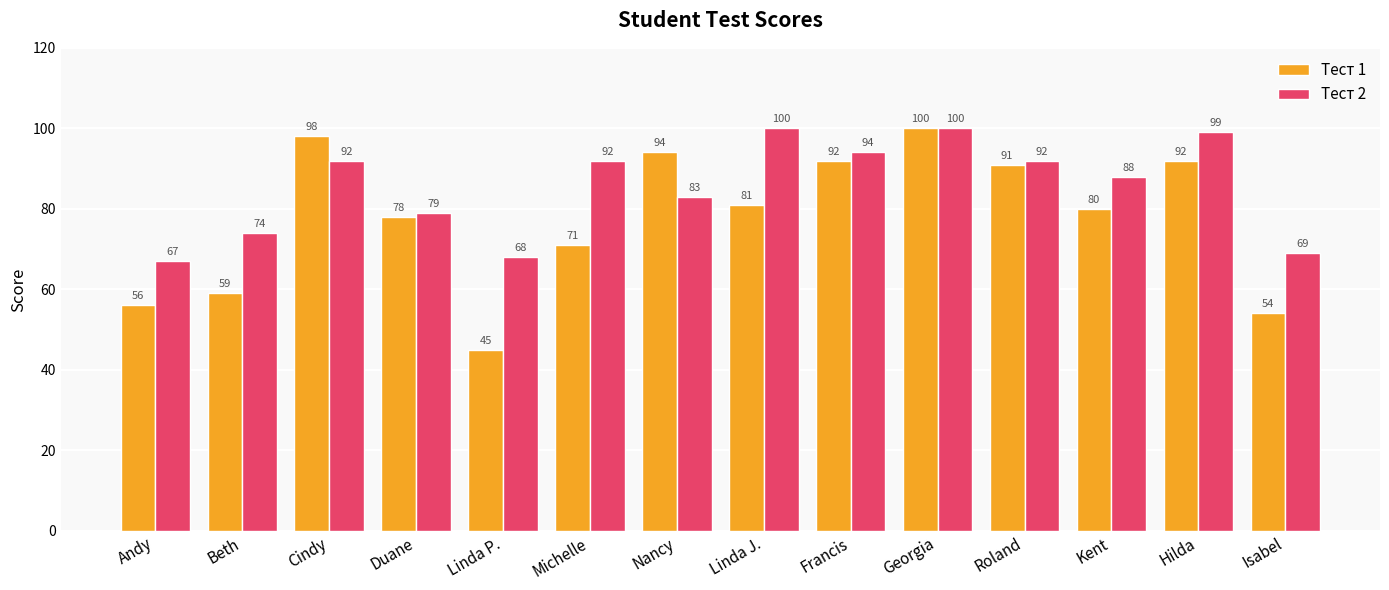

The value of Тест 1 at Duane is 53. True or false?

False